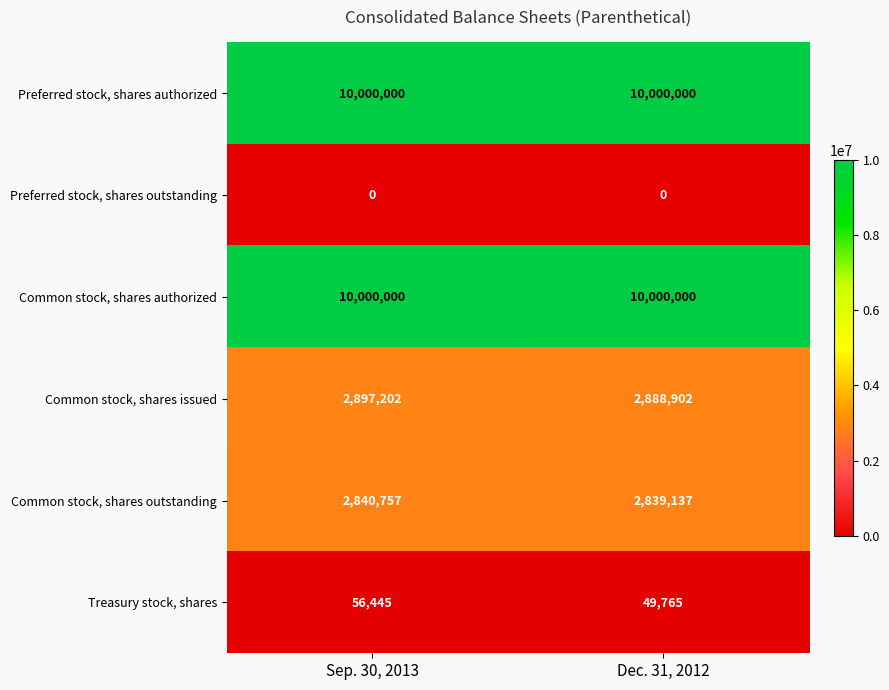

Rank the categories by Common stock, shares outstanding value from highest to lowest.

Sep. 30, 2013, Dec. 31, 2012